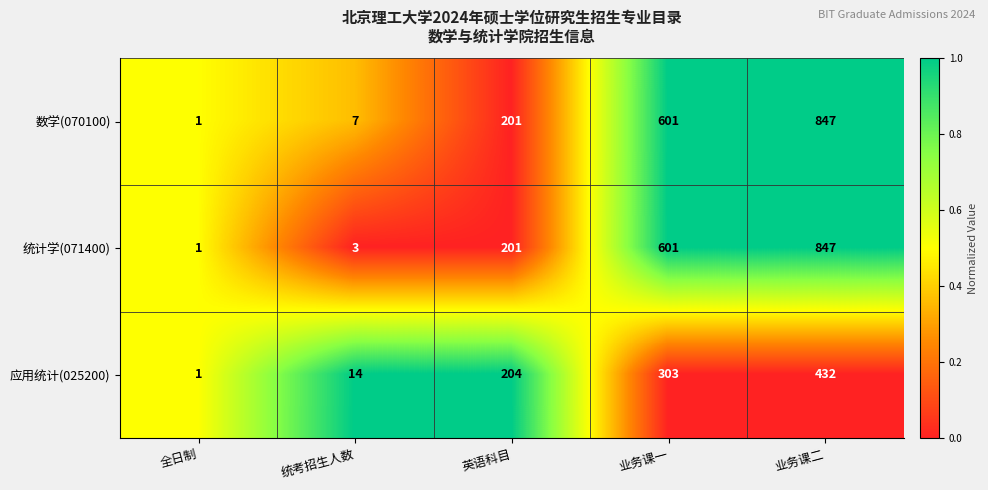

Where is 统计学(071400) nearest to the value 424?

业务课一